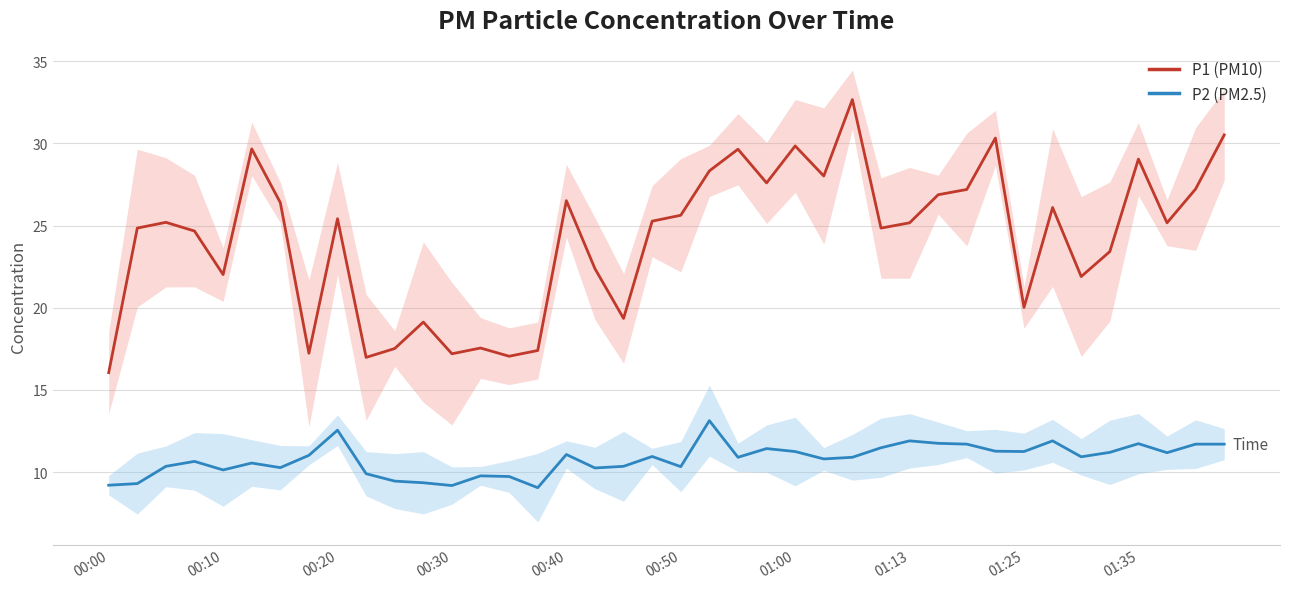

At which label does P1 (PM10) reach its minimum?

00:00